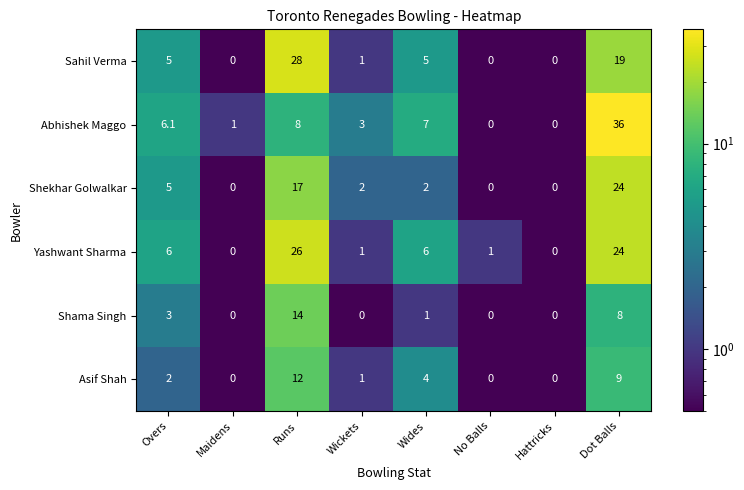

What is the sum of the Abhishek Maggo values at Wickets and Wides?

10.0